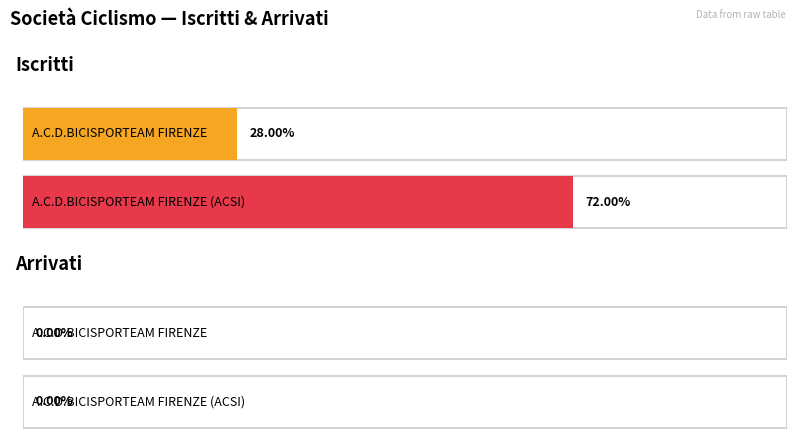

How many data points in Iscritti are above 0?

2